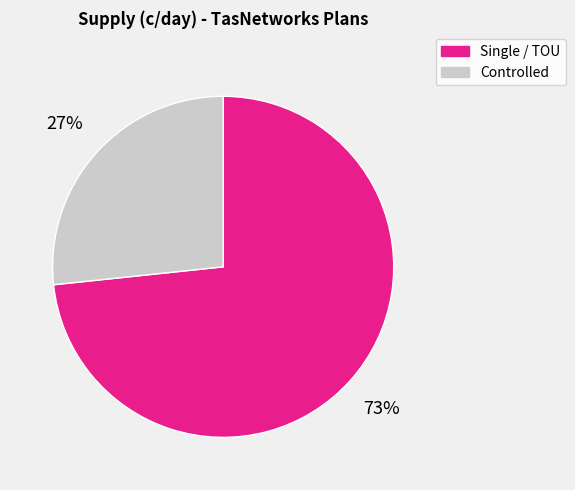

What is the largest slice in the pie chart?

Single / TOU